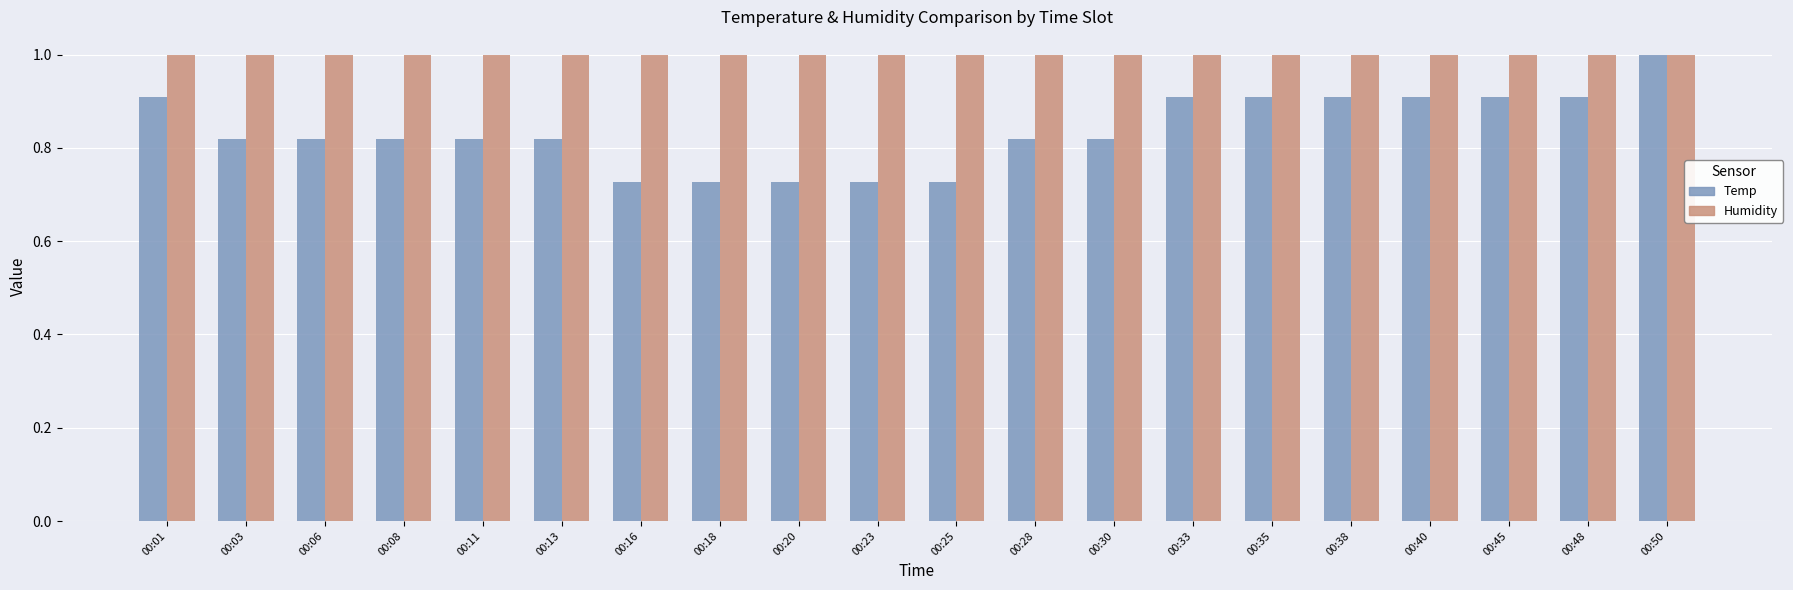

What is the spread (max minus min) of values at 00:08?

0.2